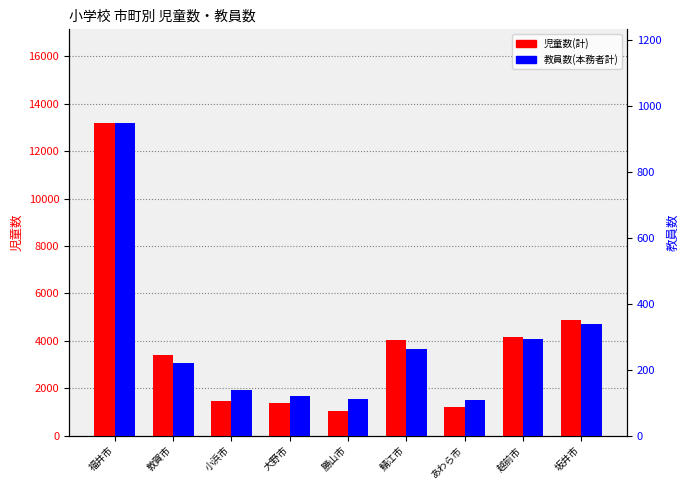

Reading left to right, list all the values displayed in this chart.

児童数(計): 13189	3383	1465	1376	1036	4017	1218	4144	4872
教員数(本務者計): 949	221	138	121	112	262	109	293	340